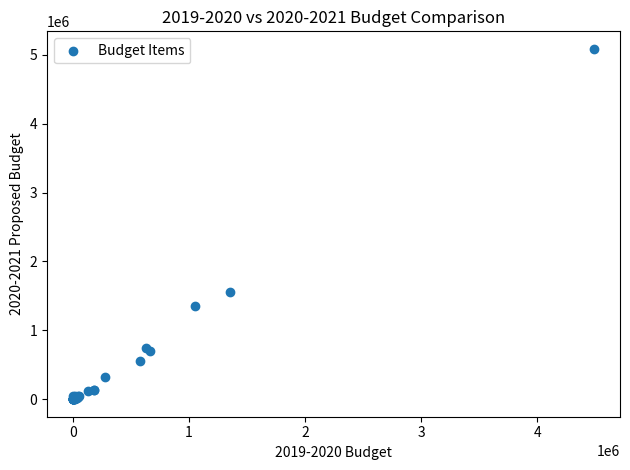

What Y value in the scatter plot is closest to 2544050?

1550000